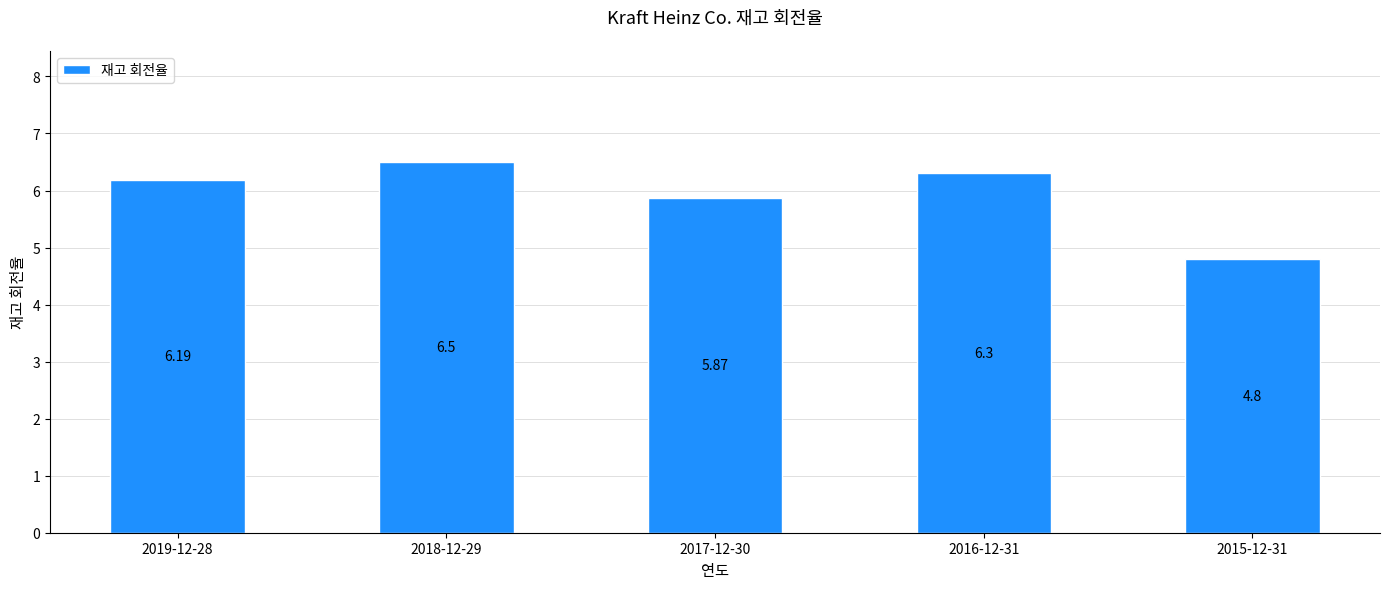

List the labels in order of value, smallest first.

2015-12-31, 2017-12-30, 2019-12-28, 2016-12-31, 2018-12-29